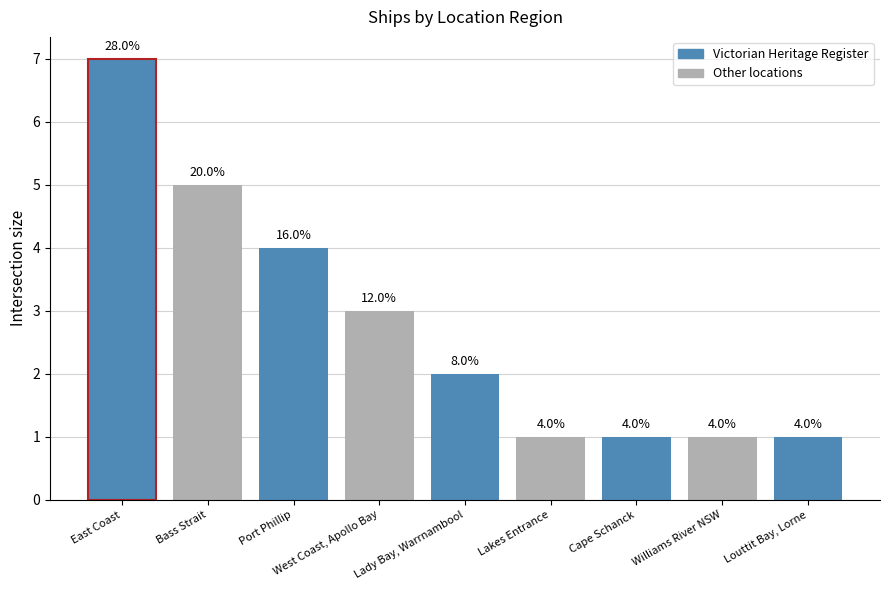

Does the chart contain any negative values?

No